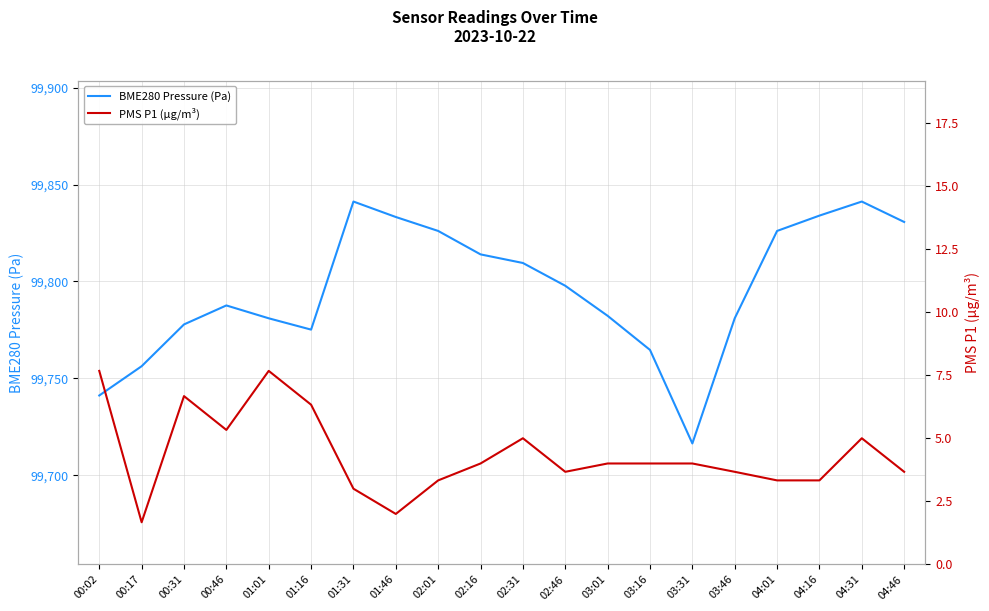

Which category has the lowest value in the BME280 Pressure (Pa) series?

03:31